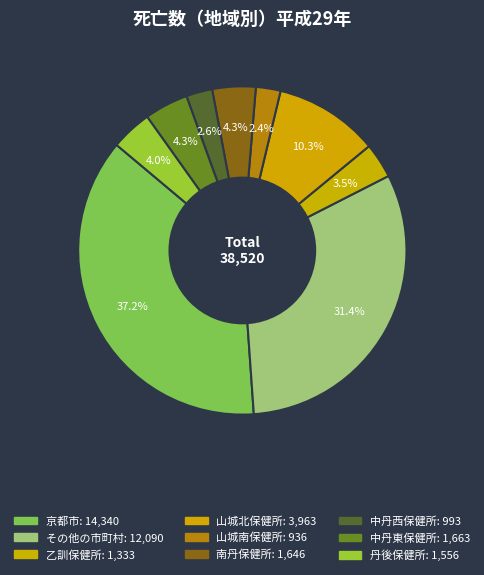

Is there any slice that represents more than half of the pie?

No